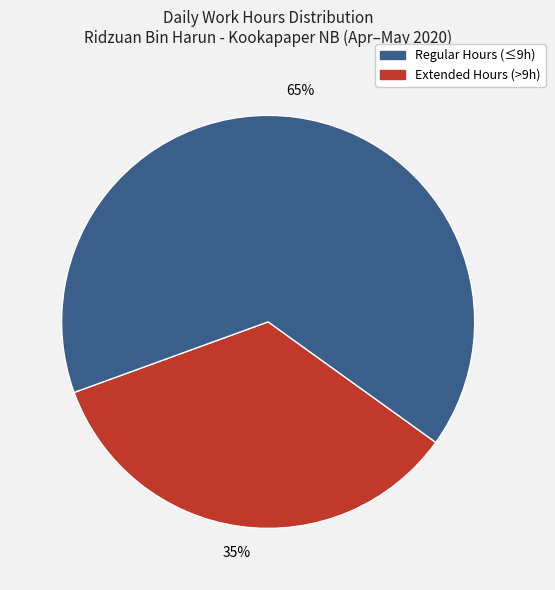

To the nearest percent, what is the average slice percentage?

50%